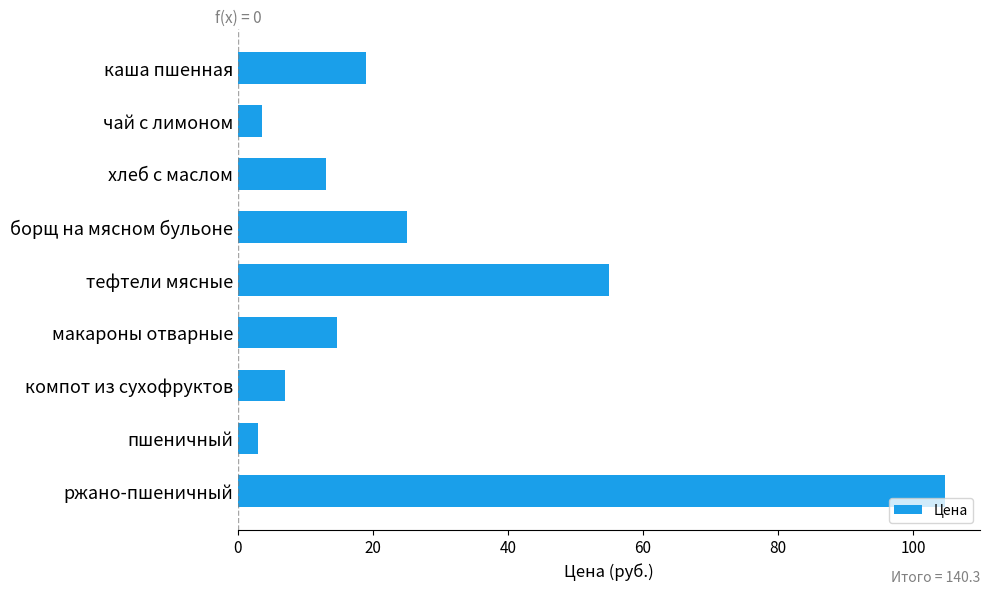

What position from the bottom is компот из сухофруктов?

3